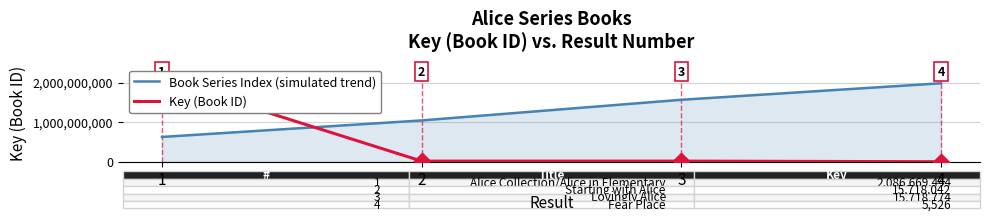

Which series reaches the minimum Y coordinate?

Key (Book ID)